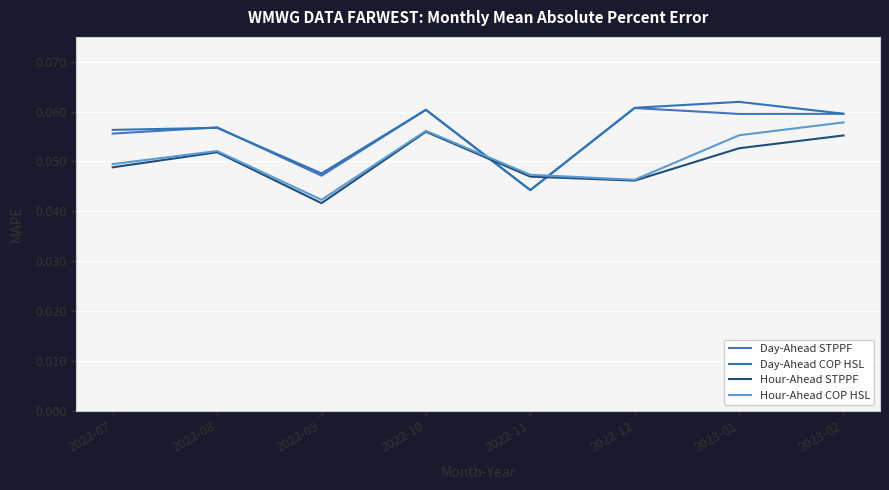

Reading left to right, extract all data points from this chart.

Day-Ahead STPPF: 2022-07=0.1	2022-08=0.1	2022-09=0.0	2022-10=0.1	2022-11=0.0	2022-12=0.1	2023-01=0.1	2023-02=0.1
Day-Ahead COP HSL: 2022-07=0.1	2022-08=0.1	2022-09=0.0	2022-10=0.1	2022-11=0.0	2022-12=0.1	2023-01=0.1	2023-02=0.1
Hour-Ahead STPPF: 2022-07=0.0	2022-08=0.1	2022-09=0.0	2022-10=0.1	2022-11=0.0	2022-12=0.0	2023-01=0.1	2023-02=0.1
Hour-Ahead COP HSL: 2022-07=0.0	2022-08=0.1	2022-09=0.0	2022-10=0.1	2022-11=0.0	2022-12=0.0	2023-01=0.1	2023-02=0.1